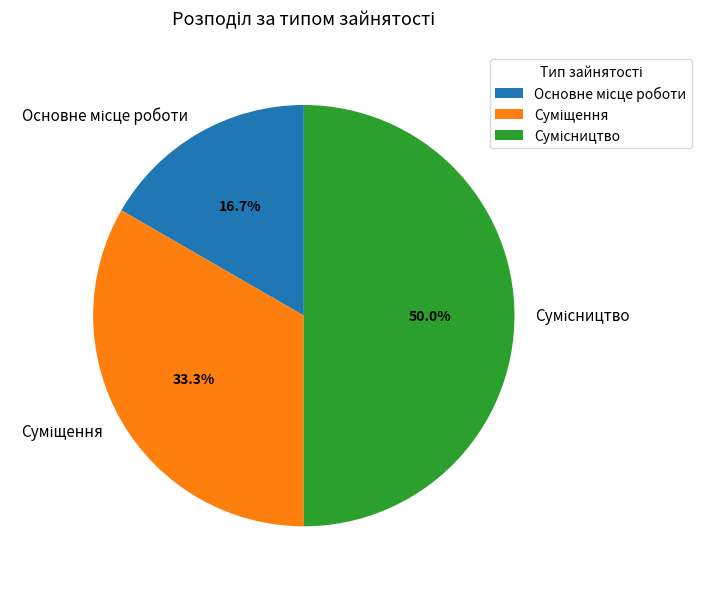

The Основне місце роботи slice represents 17% of the pie. True or false?

True